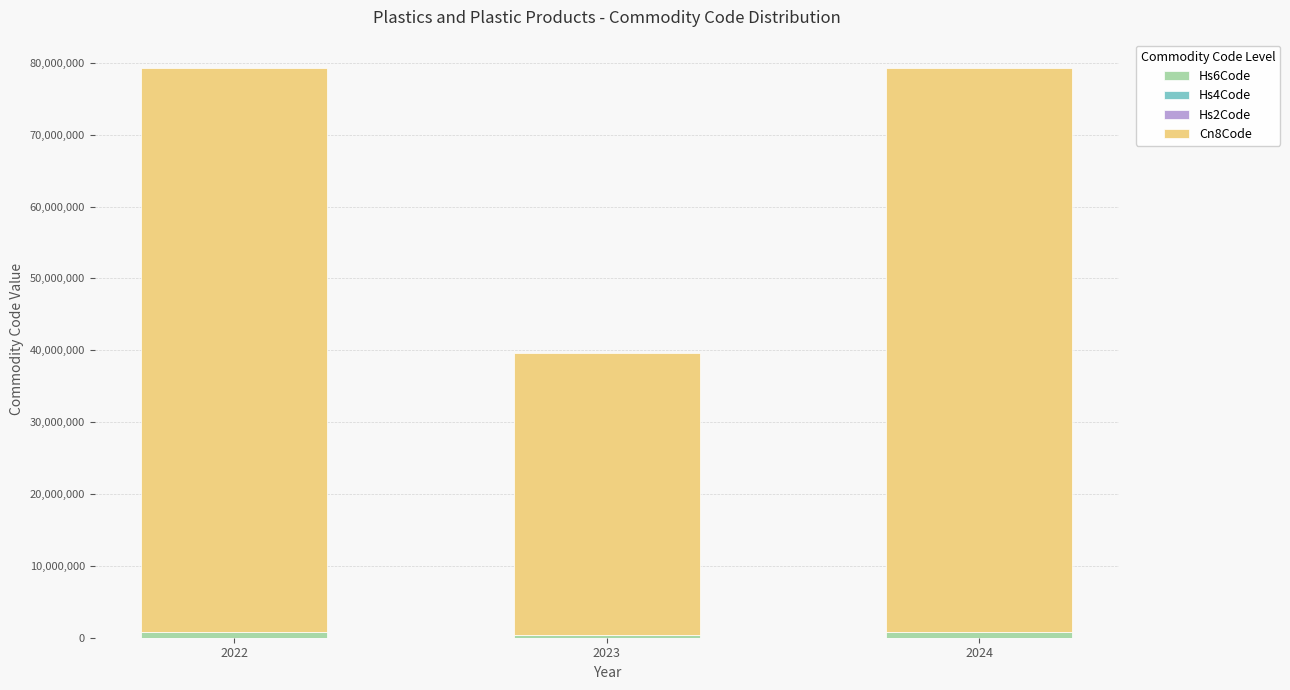

At which category is the sum across all series the highest?

2022